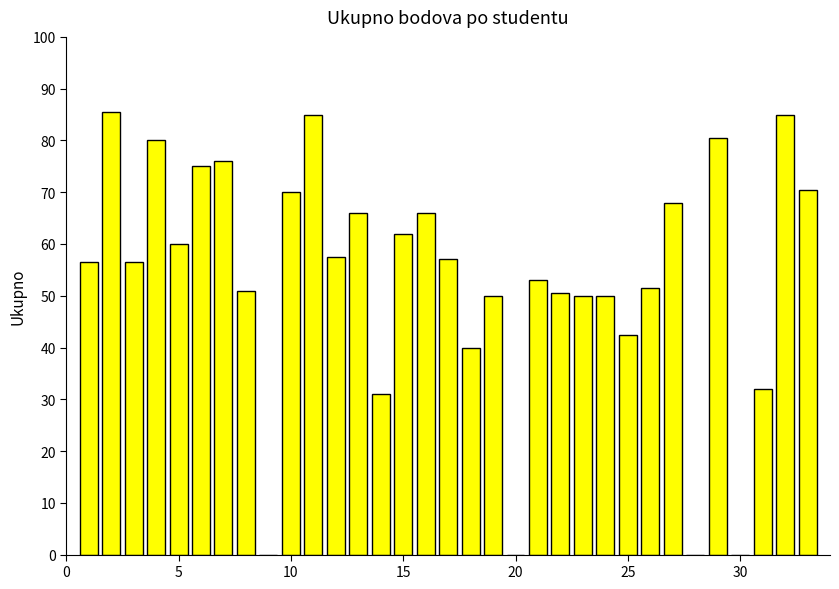

What is the maximum value shown in the chart?

85.5